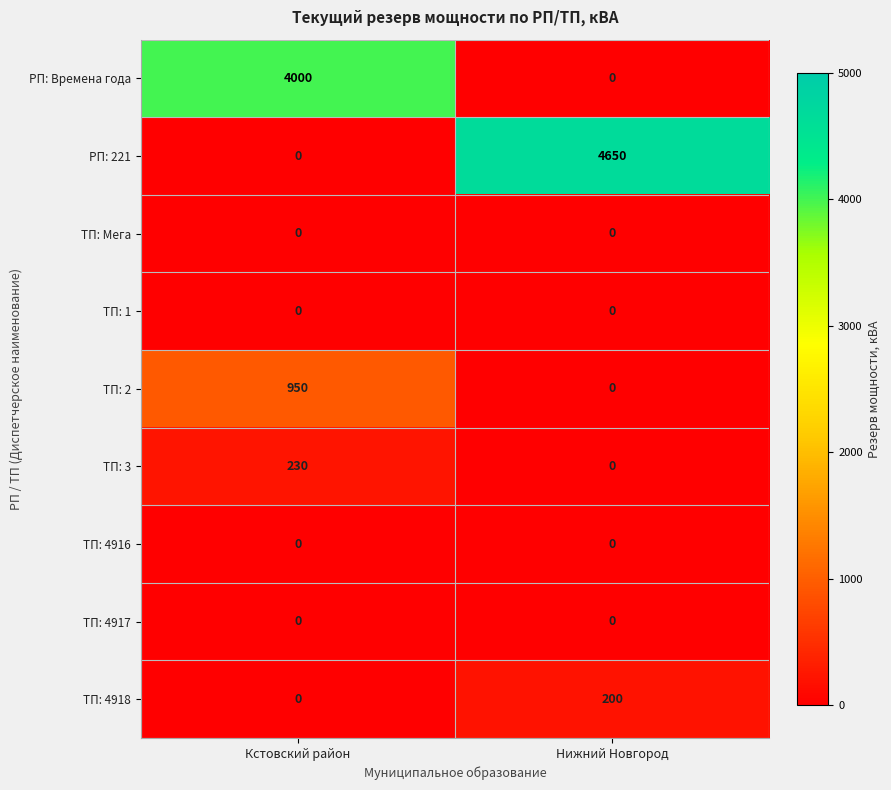

Reading right to left, what are all the values shown in this chart?

РП: Времена года: 0	4000
РП: 221: 4650	0
ТП: Мега: 0	0
ТП: 1: 0	0
ТП: 2: 0	950
ТП: 3: 0	230
ТП: 4916: 0	0
ТП: 4917: 0	0
ТП: 4918: 200	0